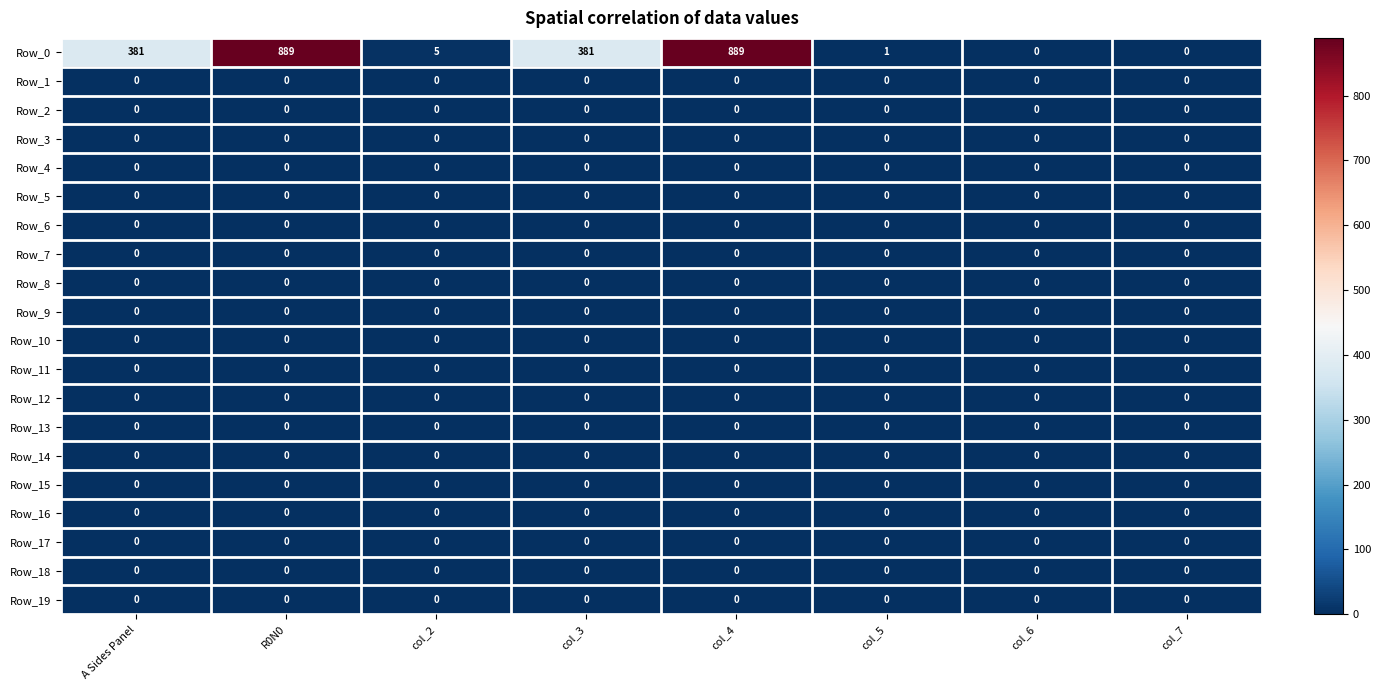

Which series has the largest total across all categories?

Row_0